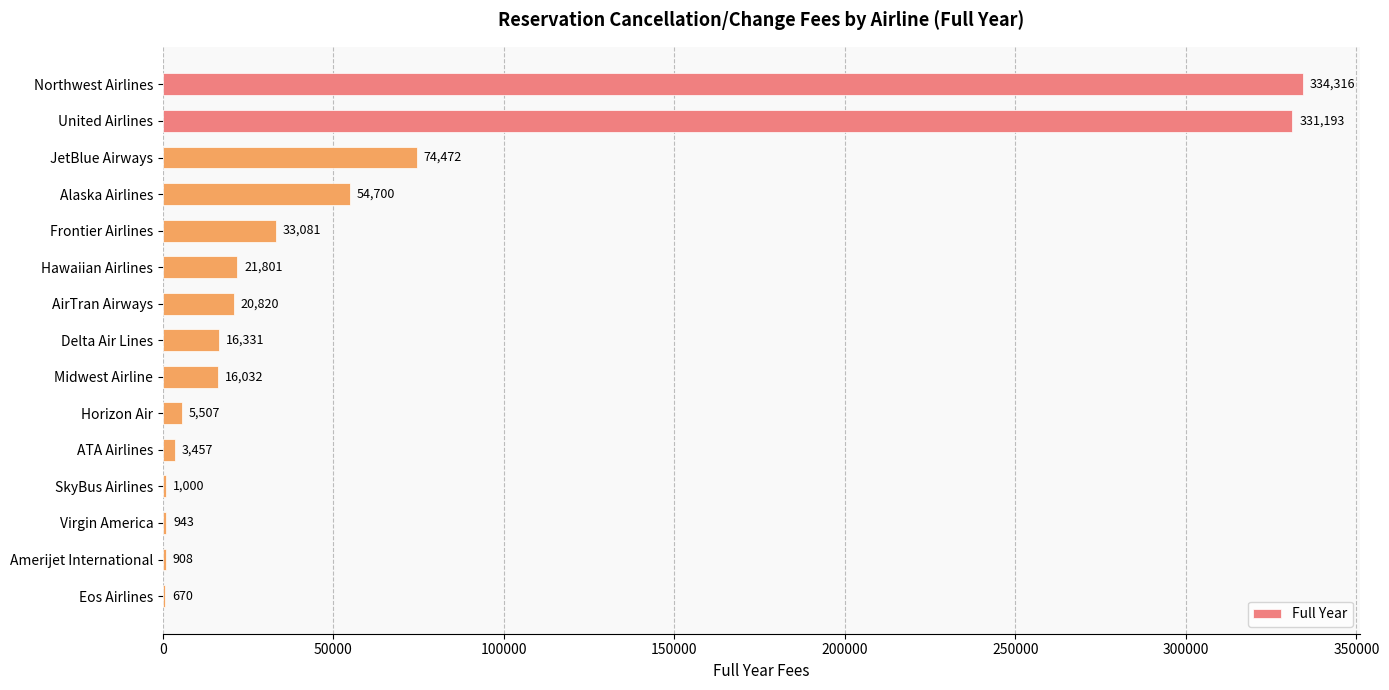

Approximately how many times larger is the value at Frontier Airlines compared to Eos Airlines?

49.4